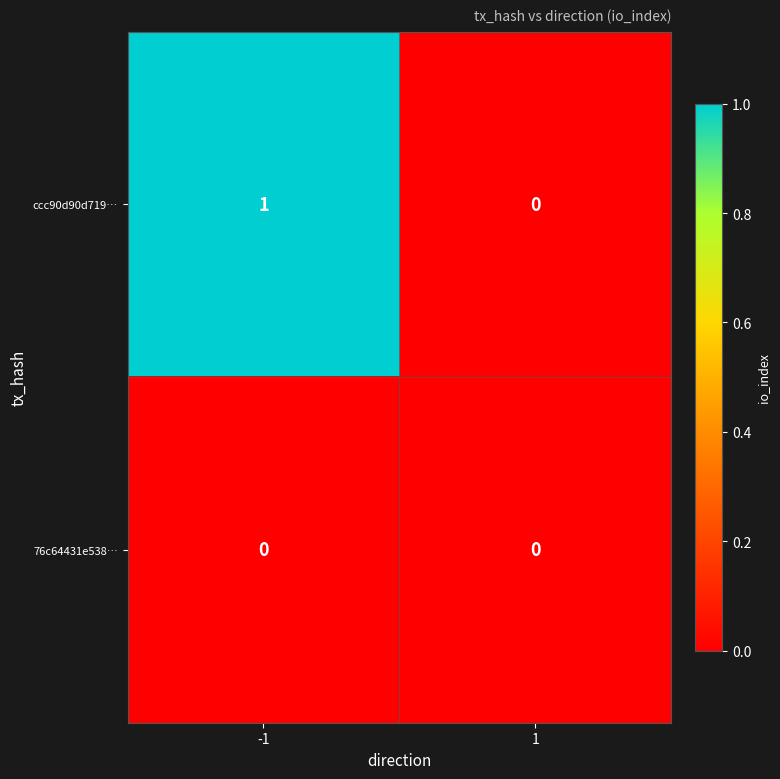

Rank the series by their average value, from lowest to highest.

76c64431e538…, ccc90d90d719…